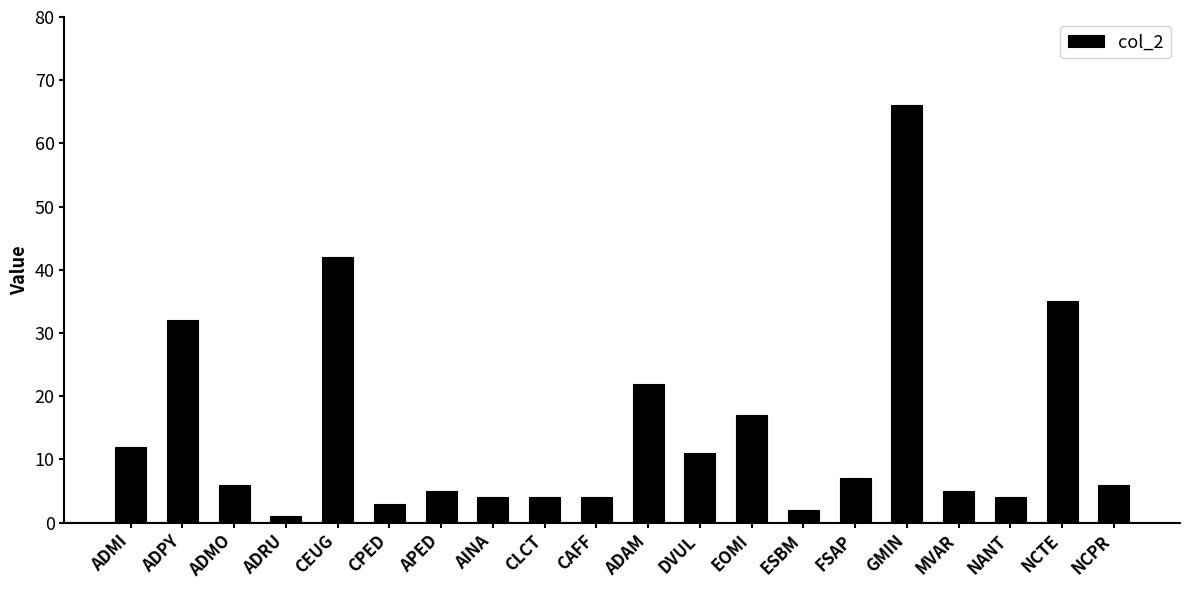

Which has a higher value, EOMI or ADPY?

ADPY